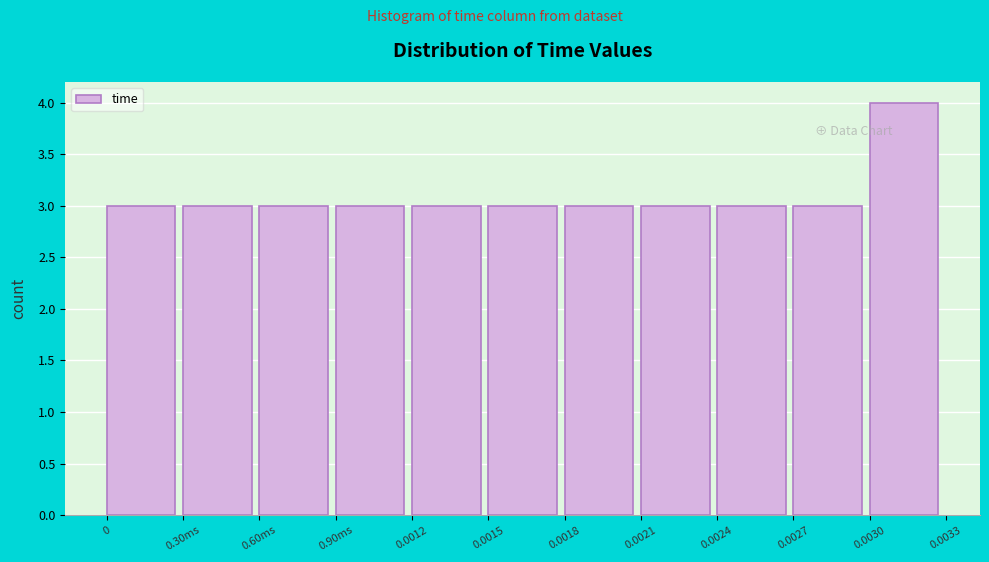

Reading right to left, list all the values displayed in this chart.

0.0030=4	0.0027=3	0.0024=3	0.0021=3	0.0018=3	0.0015=3	0.0012=3	0.90ms=3	0.60ms=3	0.30ms=3	0=3